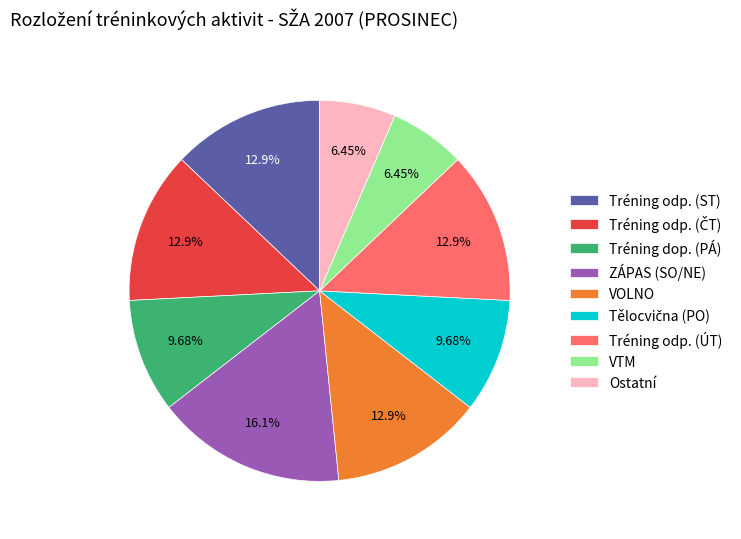

Do ZÁPAS (SO/NE) and VTM together represent more than half of the pie?

No